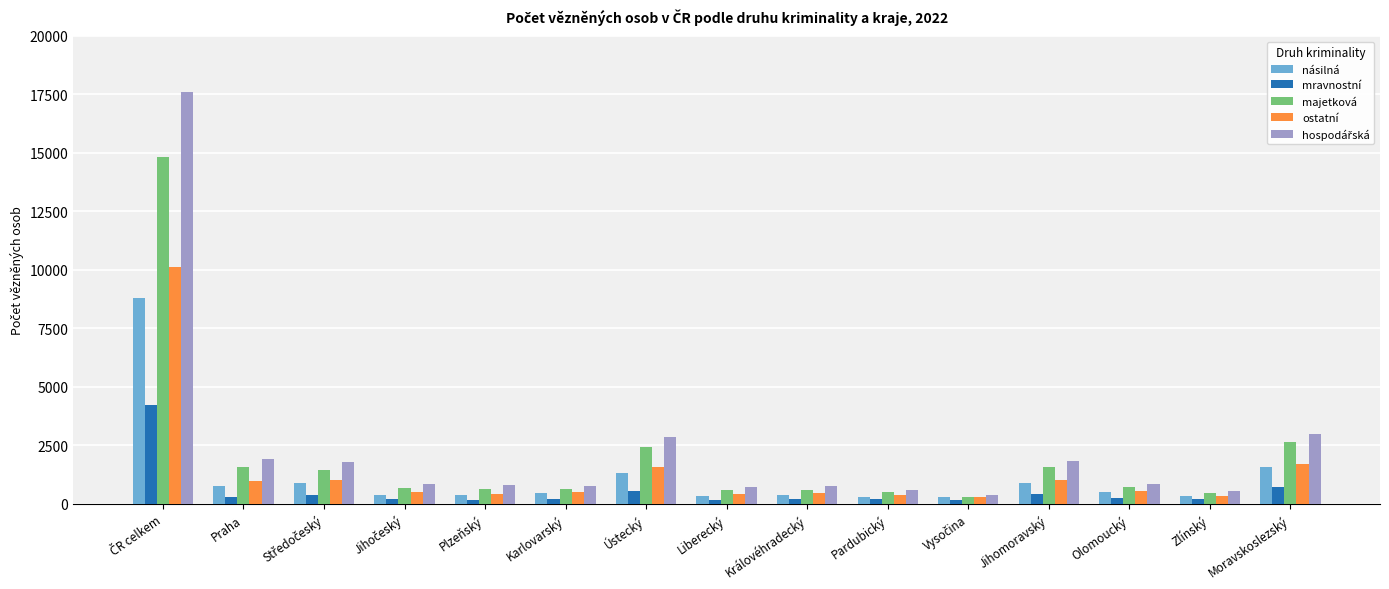

What is the difference between the maximum and minimum values in the násilná series?

8514